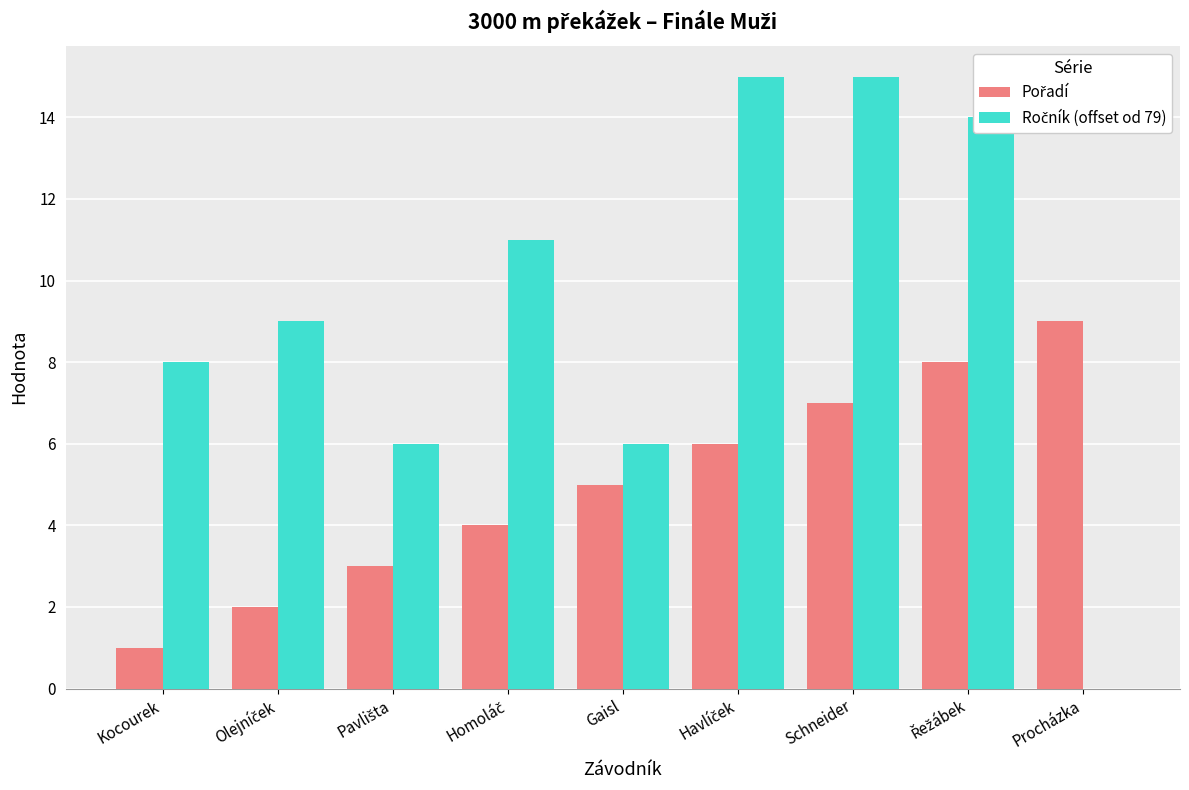

Are the bars horizontal?

No